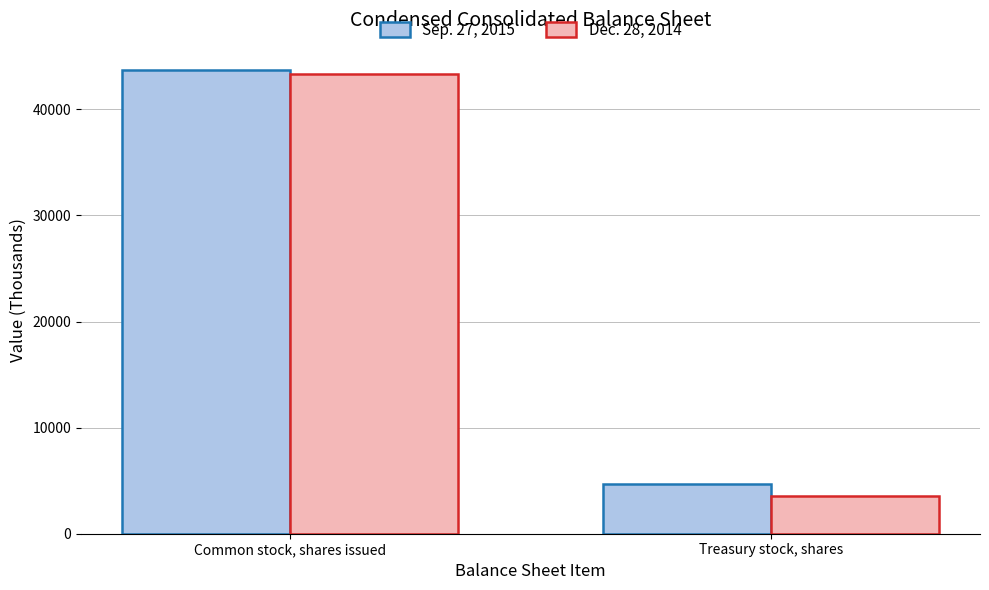

Does the chart contain stacked bars?

No